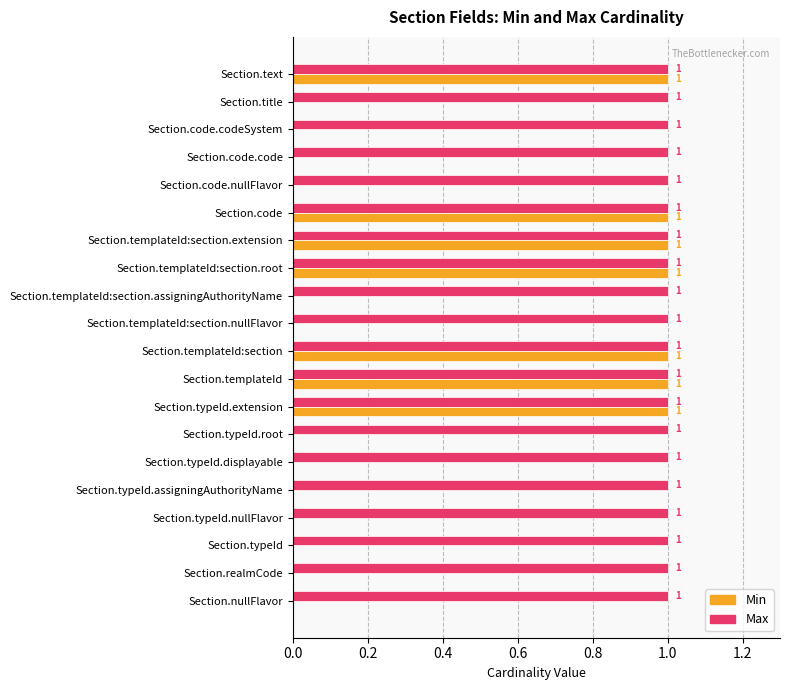

Which series changed the most between Section.typeId and Section.typeId.extension?

Min